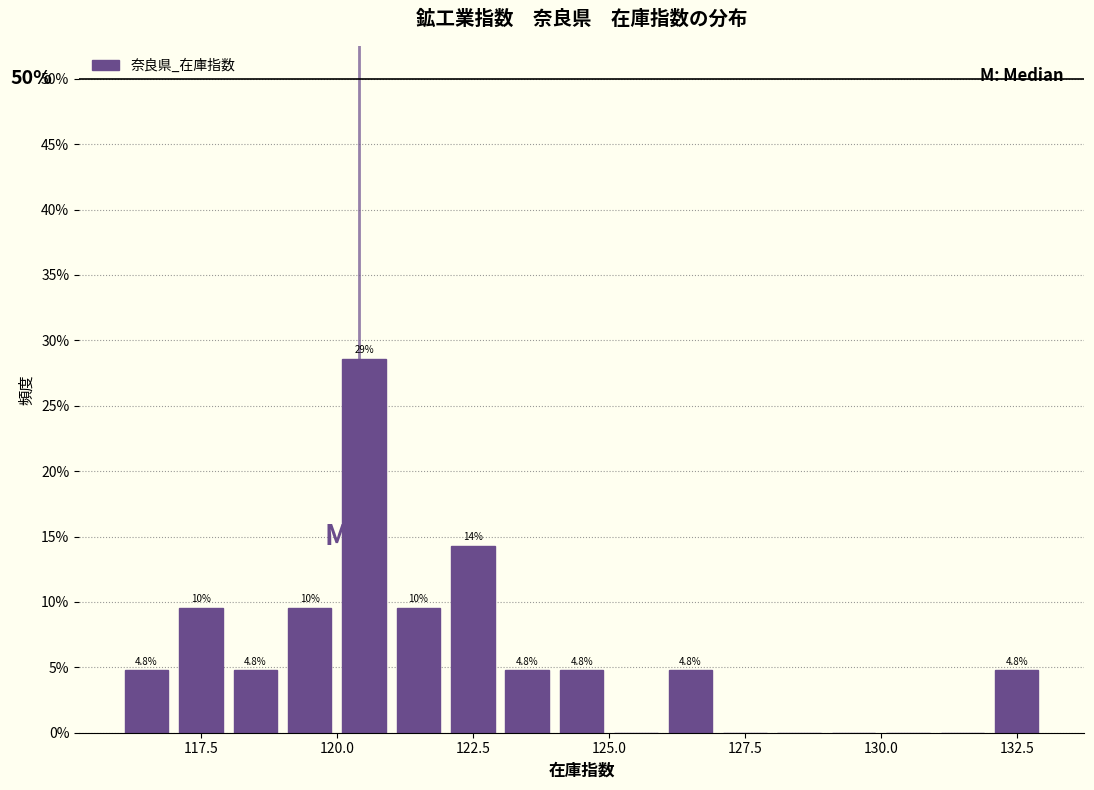

Around what value on the x-axis is the tallest bar? Give the approximate position of its centre, as read against the axis.

120.5